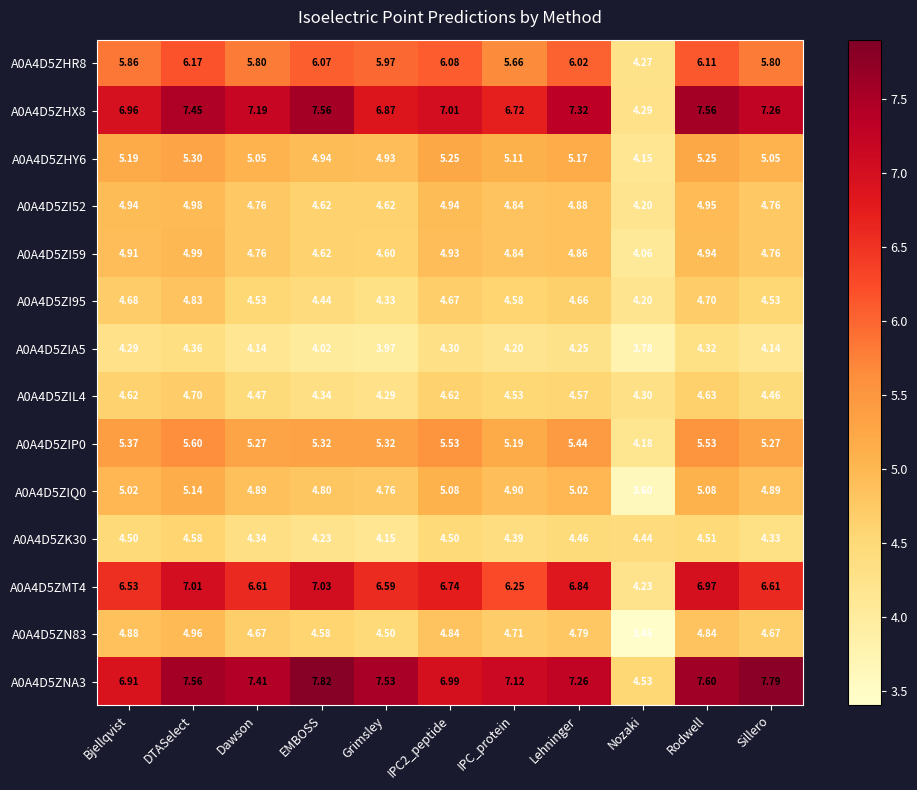

Is the value of A0A4D5ZIA5 at DTASelect greater than the value of A0A4D5ZN83 at Lehninger?

No